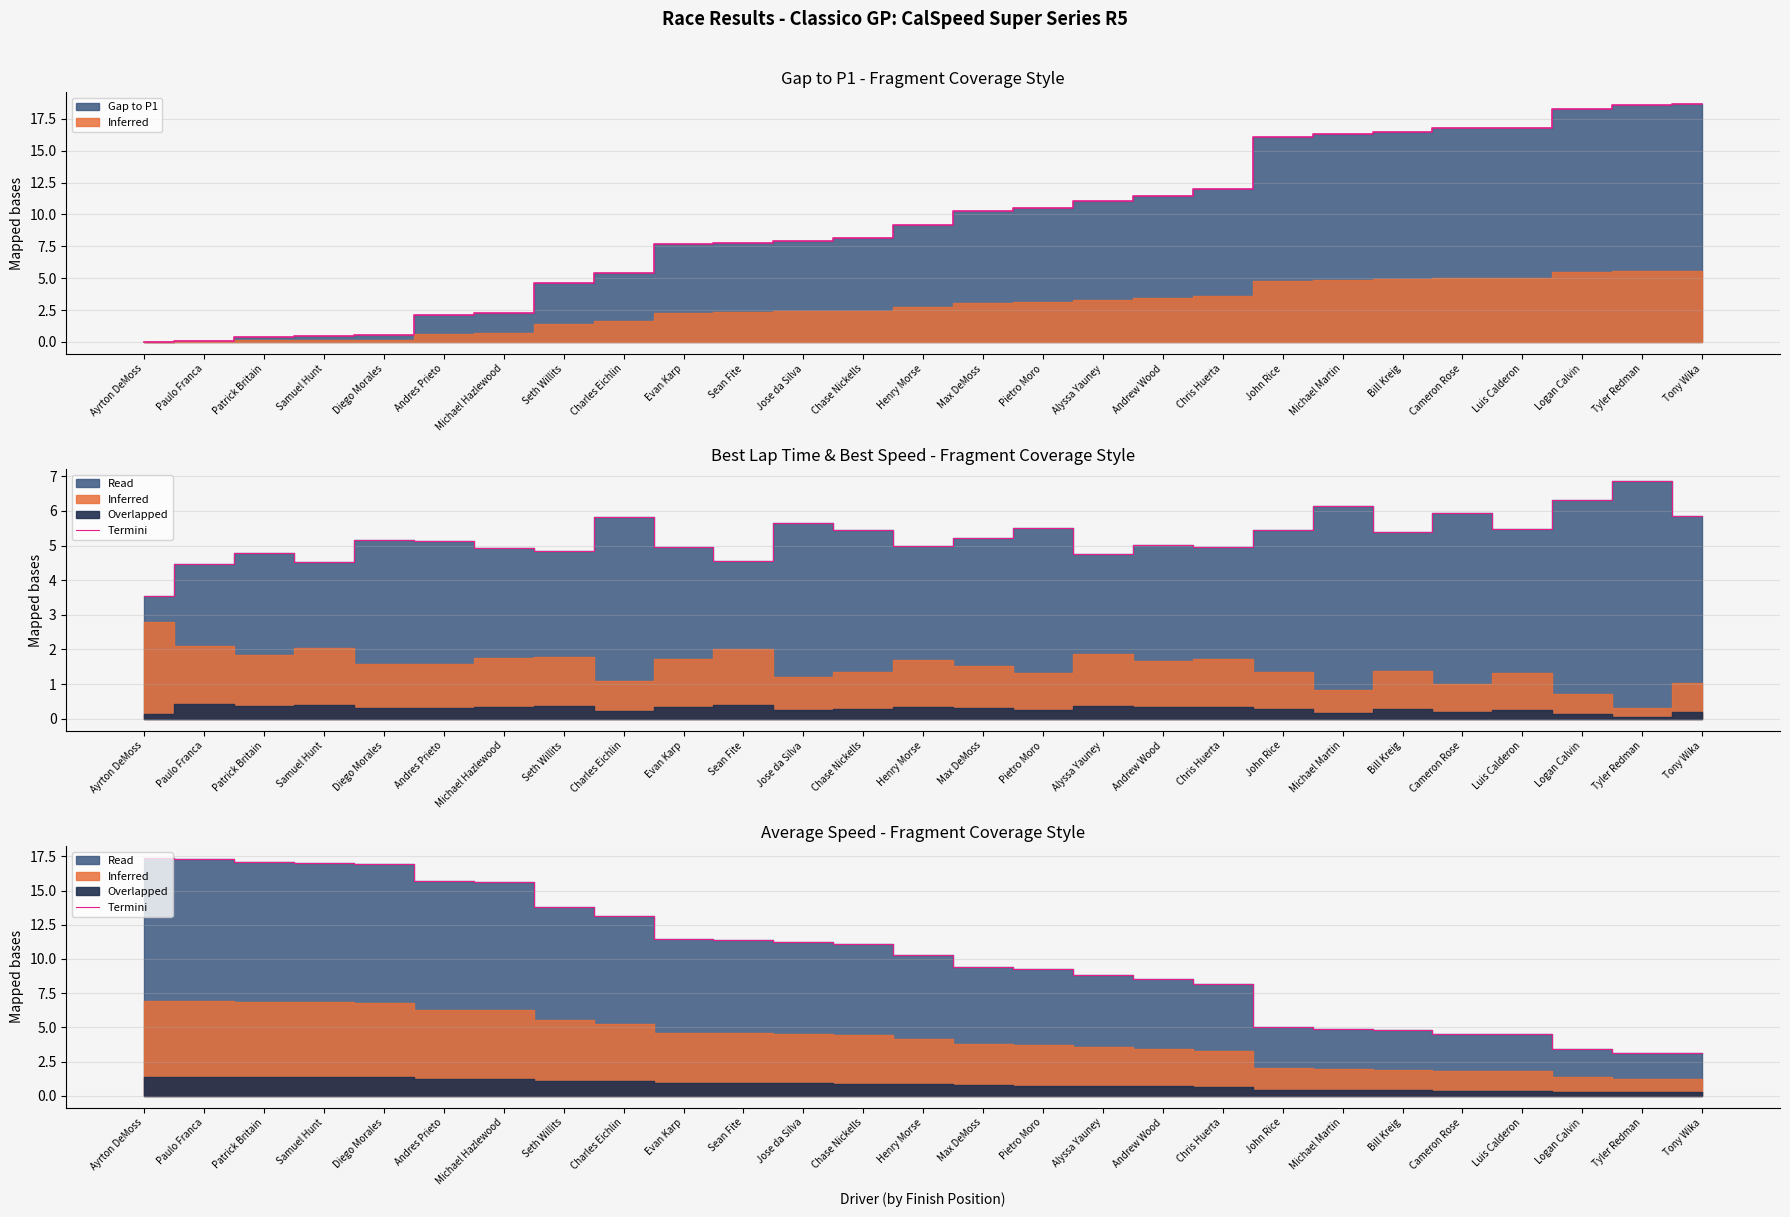

The chart shows a value of 11.4 at Sean Fite. True or false?

True